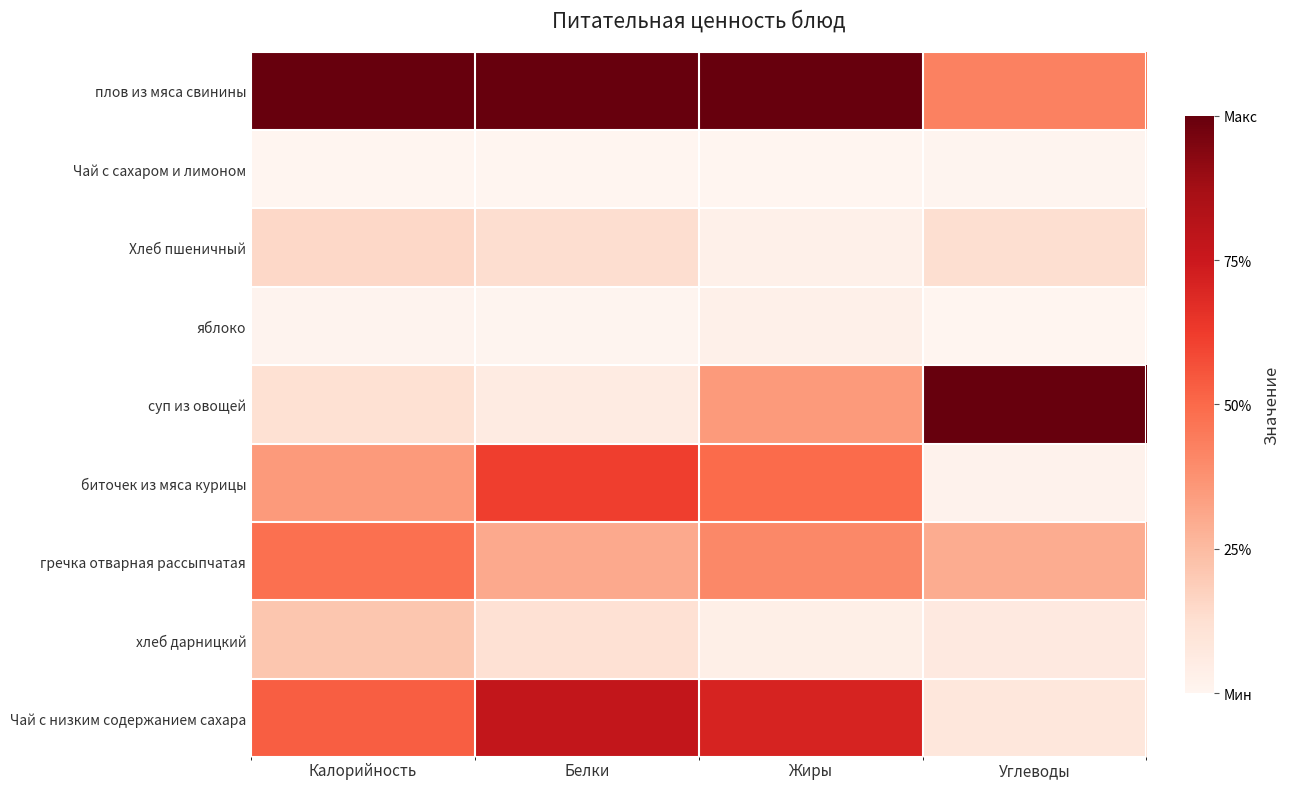

At which category is the sum across all series the highest?

Жиры